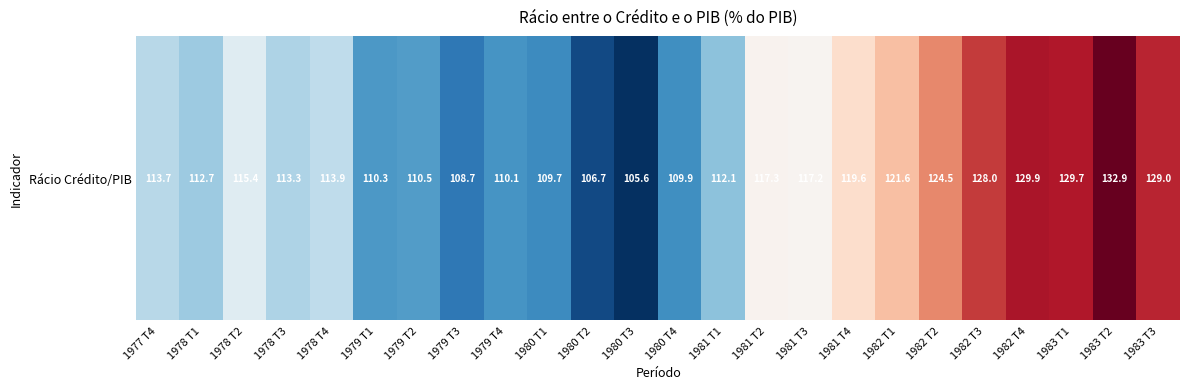

Reading left to right, extract all data points from this chart.

1977 T4=113.7	1978 T1=112.7	1978 T2=115.4	1978 T3=113.3	1978 T4=113.9	1979 T1=110.3	1979 T2=110.5	1979 T3=108.7	1979 T4=110.1	1980 T1=109.7	1980 T2=106.7	1980 T3=105.6	1980 T4=109.9	1981 T1=112.1	1981 T2=117.3	1981 T3=117.2	1981 T4=119.6	1982 T1=121.6	1982 T2=124.5	1982 T3=128.0	1982 T4=129.9	1983 T1=129.7	1983 T2=132.9	1983 T3=129.0